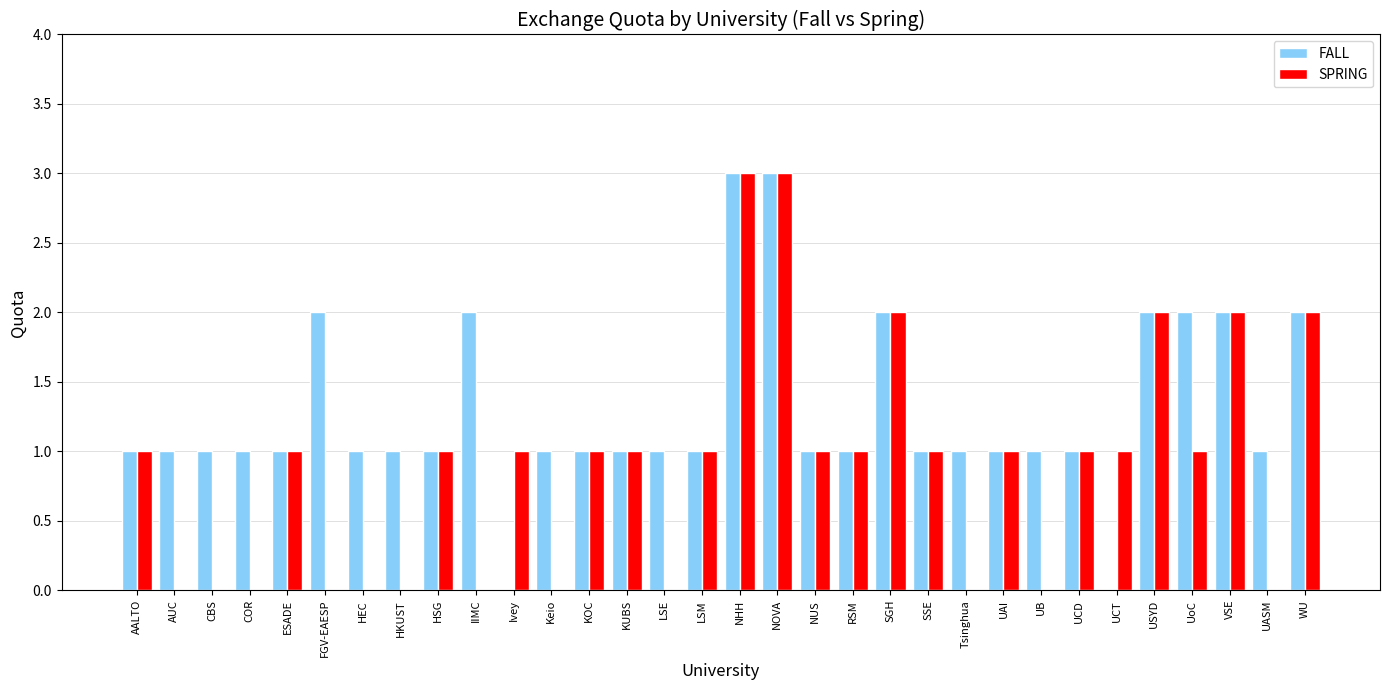

Reading left to right, what are all the values shown in this chart?

FALL: AALTO=1	AUC=1	CBS=1	COR=1	ESADE=1	FGV-EAESP=2	HEC=1	HKUST=1	HSG=1	IIMC=2	Ivey=0	Keio=1	KOC=1	KUBS=1	LSE=1	LSM=1	NHH=3	NOVA=3	NUS=1	RSM=1	SGH=2	SSE=1	Tsinghua=1	UAI=1	UB=1	UCD=1	UCT=0	USYD=2	UoC=2	VSE=2	UASM=1	WU=2
SPRING: AALTO=1	AUC=0	CBS=0	COR=0	ESADE=1	FGV-EAESP=0	HEC=0	HKUST=0	HSG=1	IIMC=0	Ivey=1	Keio=0	KOC=1	KUBS=1	LSE=0	LSM=1	NHH=3	NOVA=3	NUS=1	RSM=1	SGH=2	SSE=1	Tsinghua=0	UAI=1	UB=0	UCD=1	UCT=1	USYD=2	UoC=1	VSE=2	UASM=0	WU=2